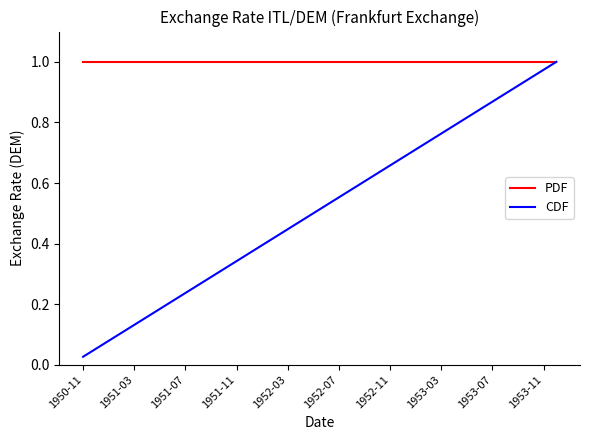

At which label is CDF closest to 0?

1950-11